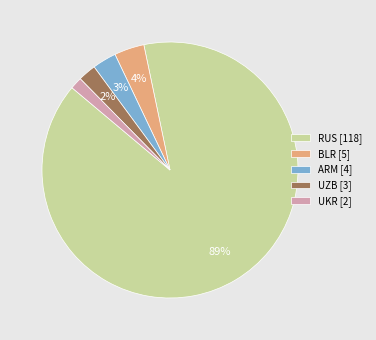

Is the sum of UZB [3] and BLR [5] greater than half?

No